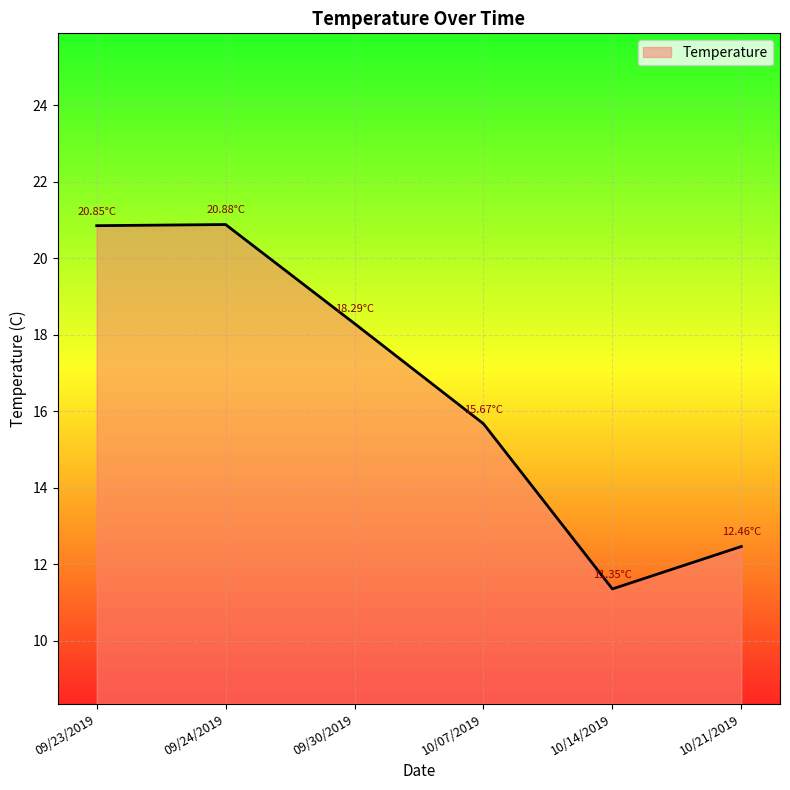

What is the sum of all values?

99.5